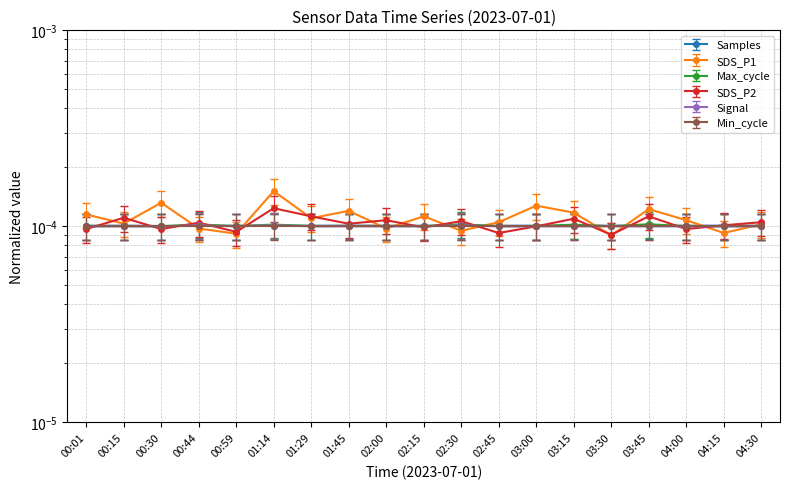

True or false: Samples has a value of 0.0 at 01:14.

False